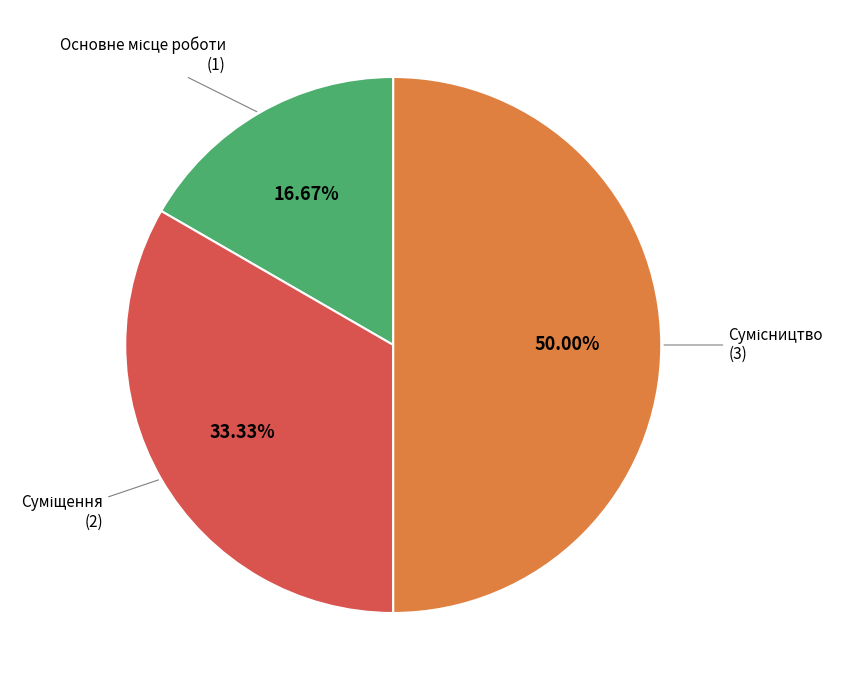

Which category has the smallest portion of the pie?

Основне місце роботи